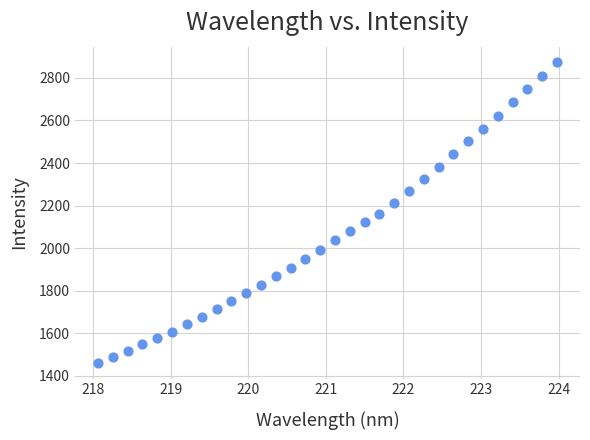

What is the range of Y values (max minus min)?

1416.9